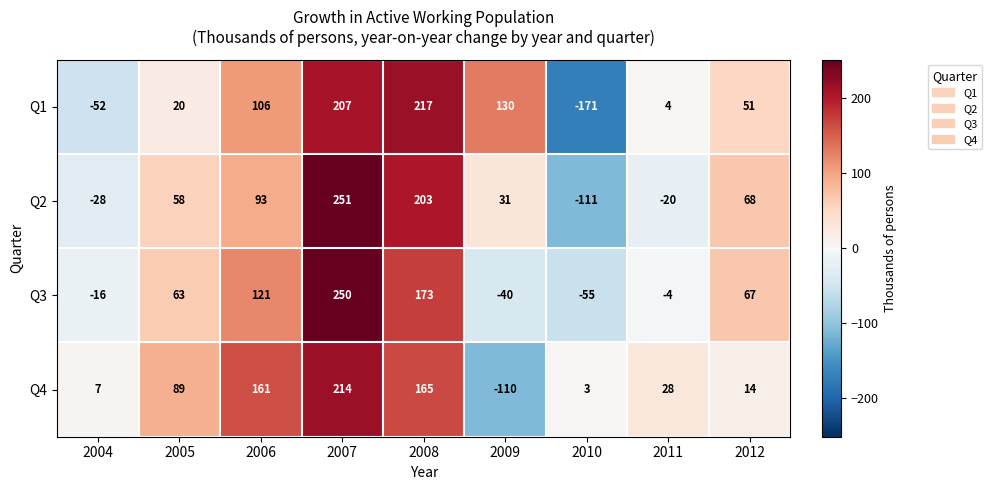

At which label does Q4 first exceed 28?

2005